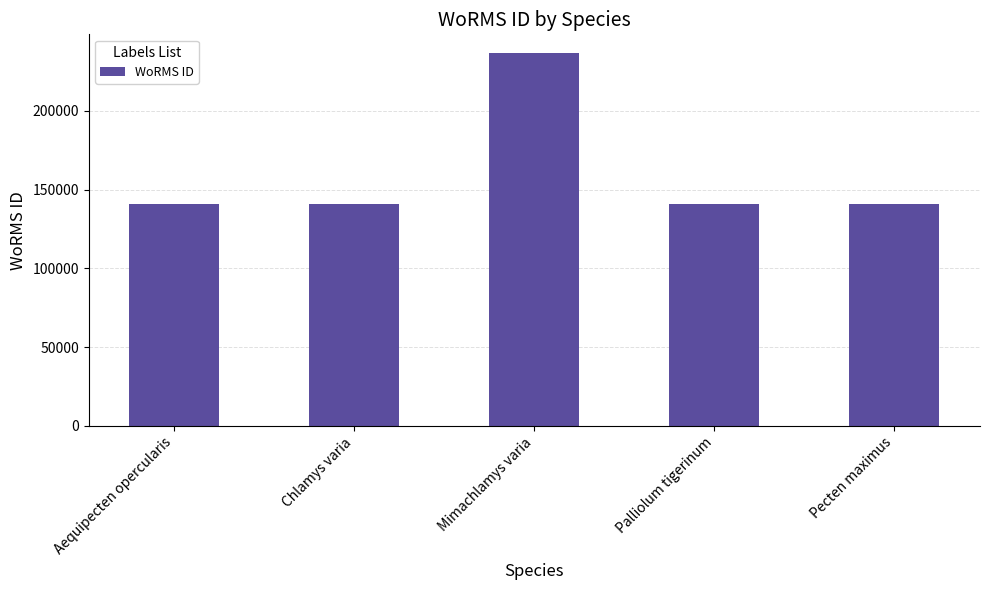

What is the ratio of the value at Mimachlamys varia to the value at Chlamys varia?

1.7